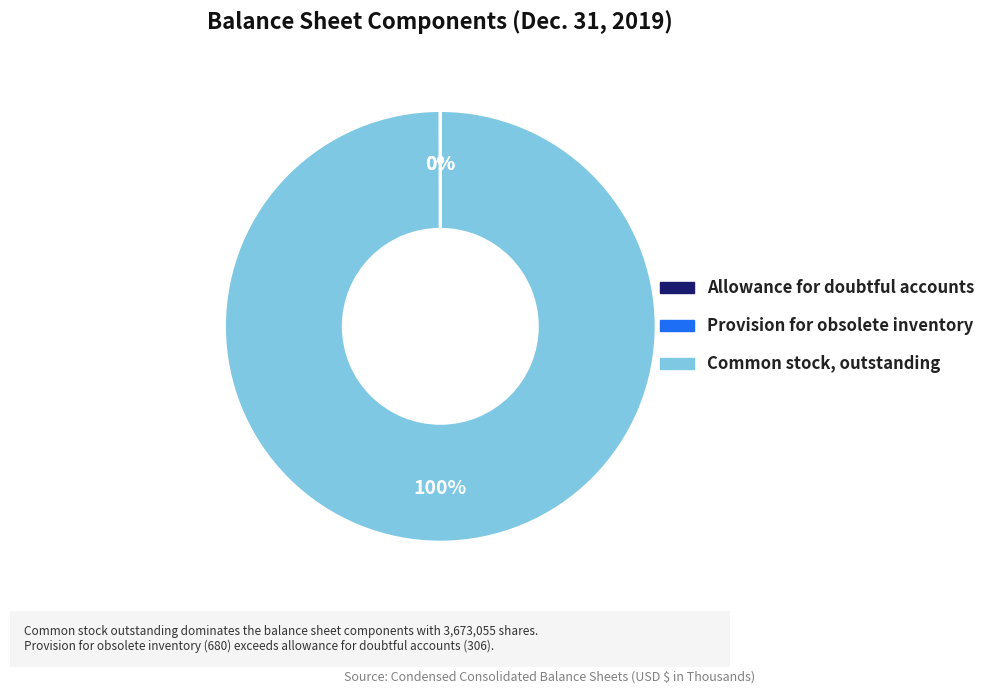

To the nearest percent, what is the difference between the largest and smallest slice percentages?

100%